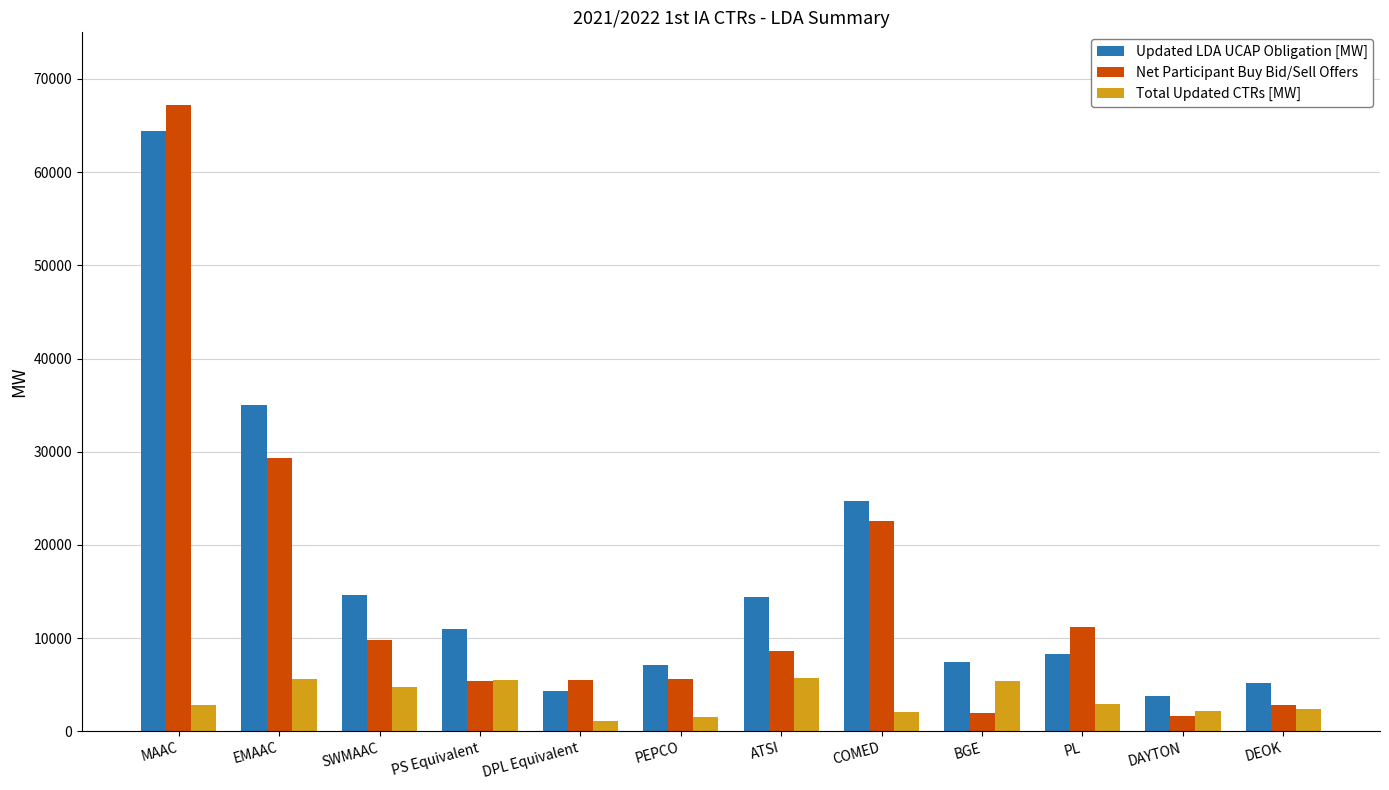

Where does the Updated LDA UCAP Obligation [MW] series first go above 11007?

MAAC